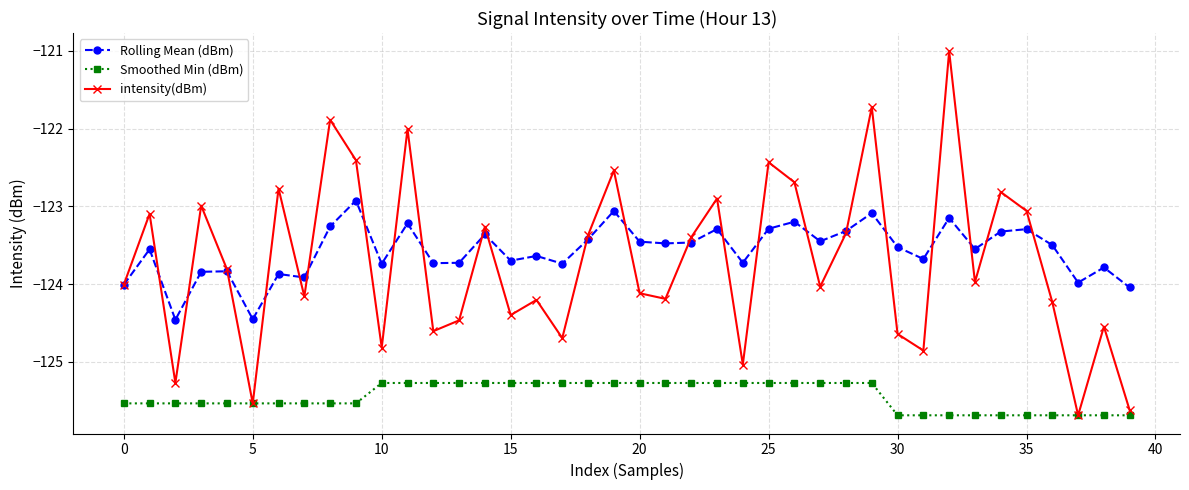

Rank the series by their maximum value, from lowest to highest.

Smoothed Min (dBm), Rolling Mean (dBm), intensity(dBm)